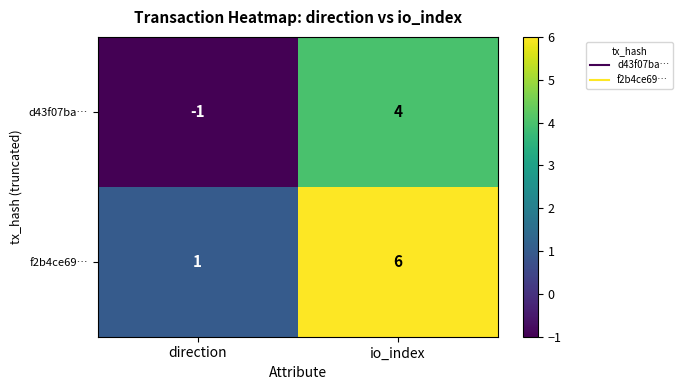

What is the sum of the f2b4ce69… values at io_index and direction?

7